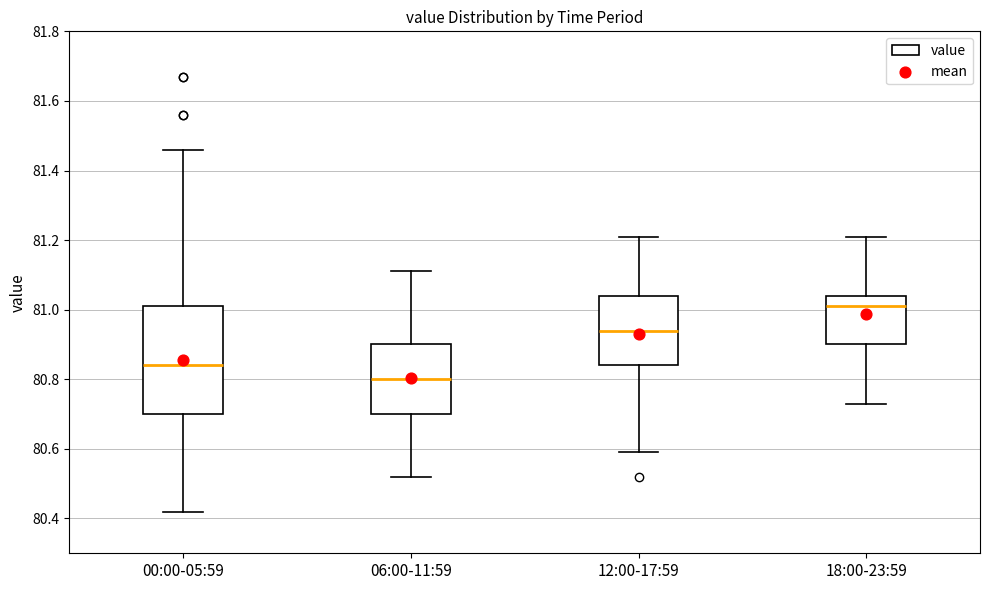

Which box has the highest median line?

18:00-23:59